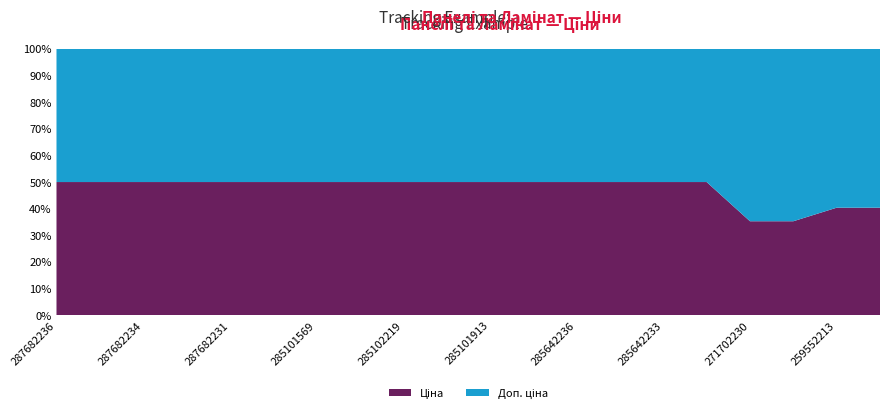

What is the total value across all series at 285102219?

100.0